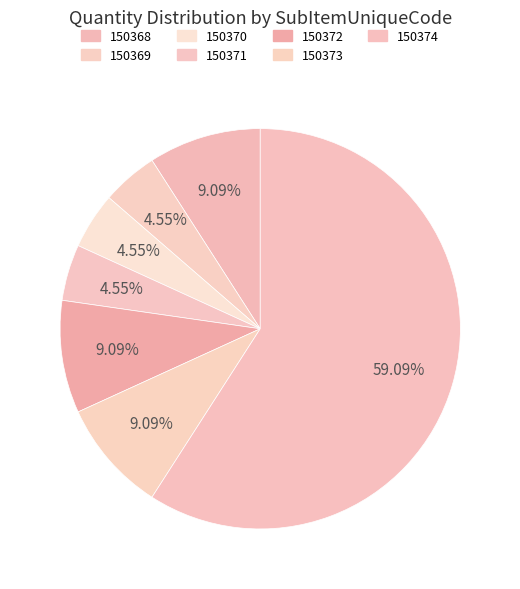

To the nearest percent, what is the average slice percentage?

14%